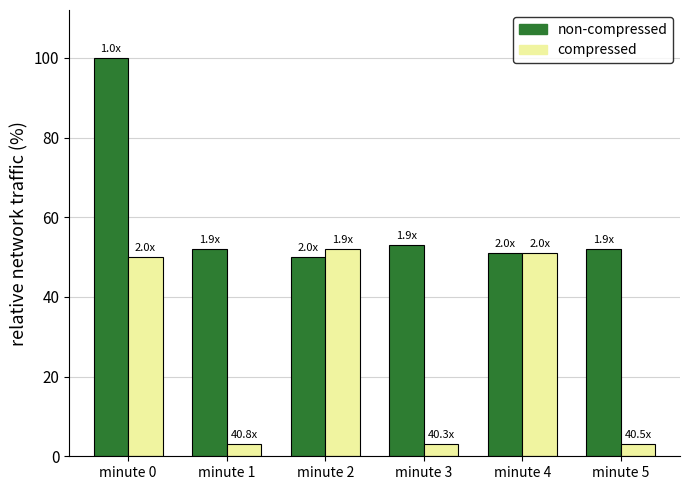

Rank the series by their average value, from highest to lowest.

non-compressed, compressed